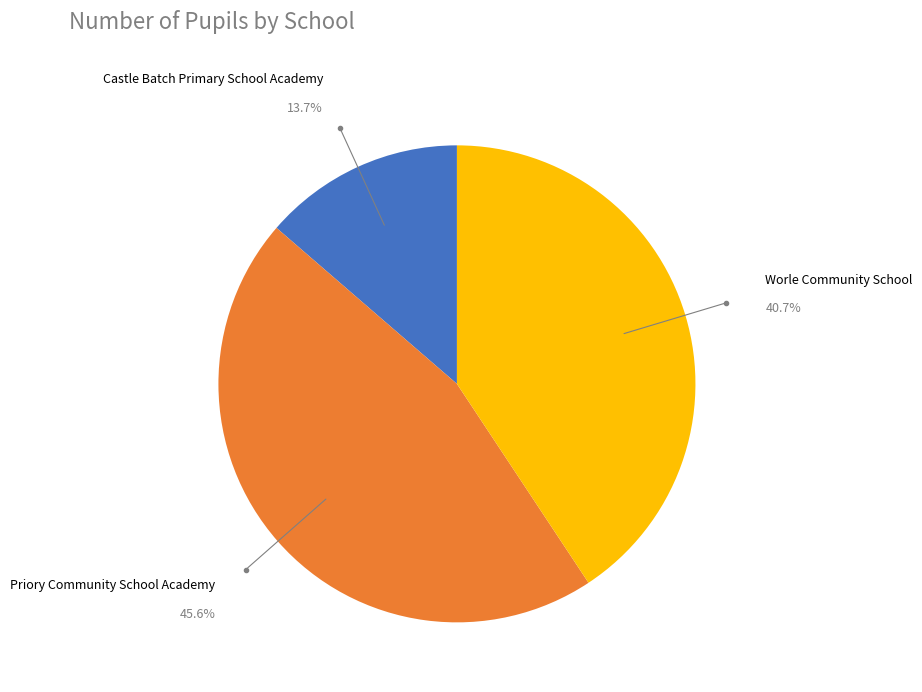

The Castle Batch Primary School Academy slice represents 23% of the pie. True or false?

False